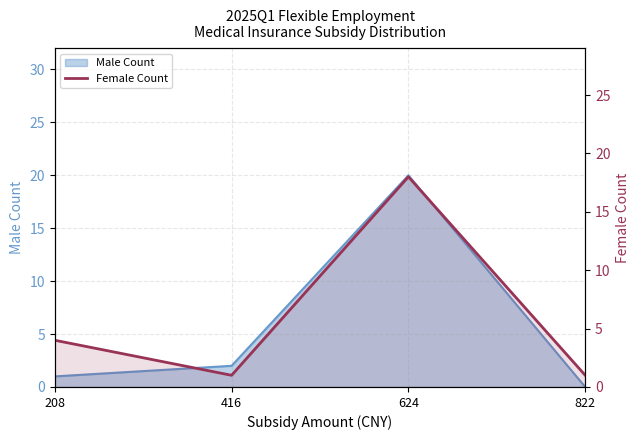

At which category does the data reach its first local peak?

624